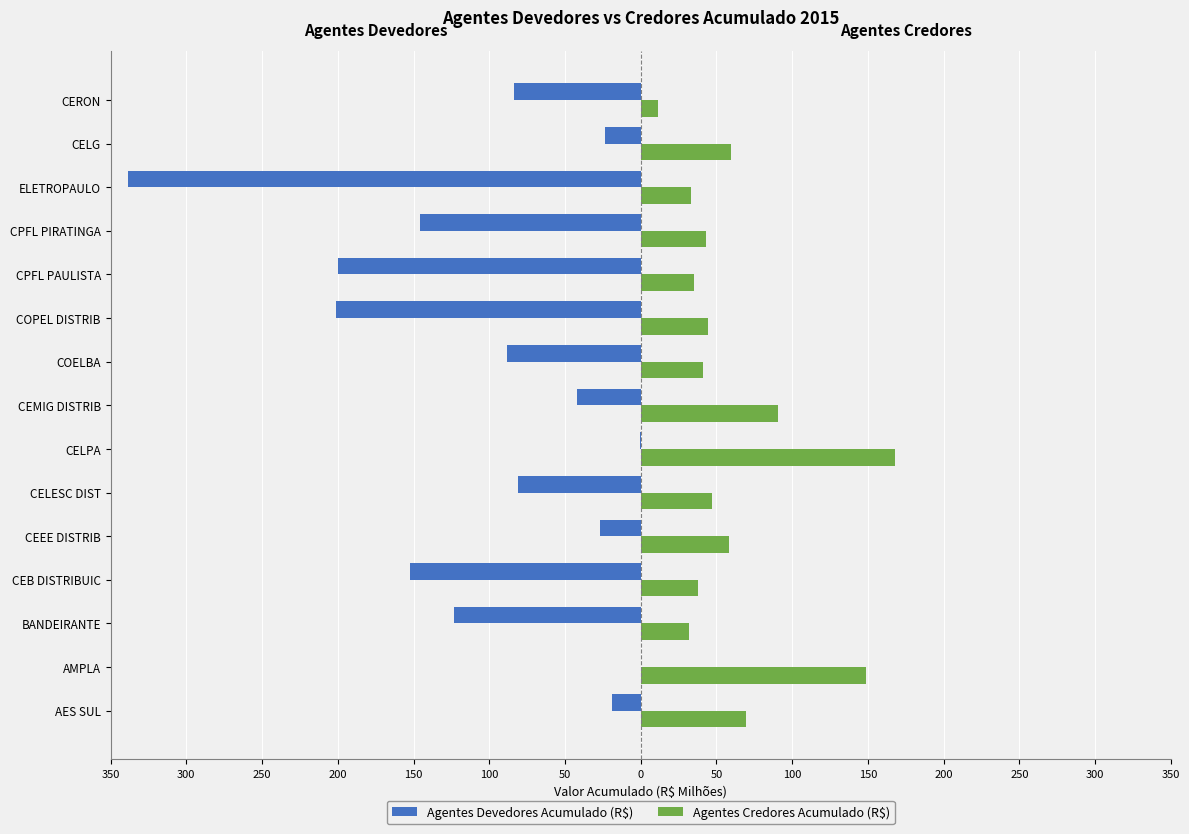

How many data points does each series have?

15